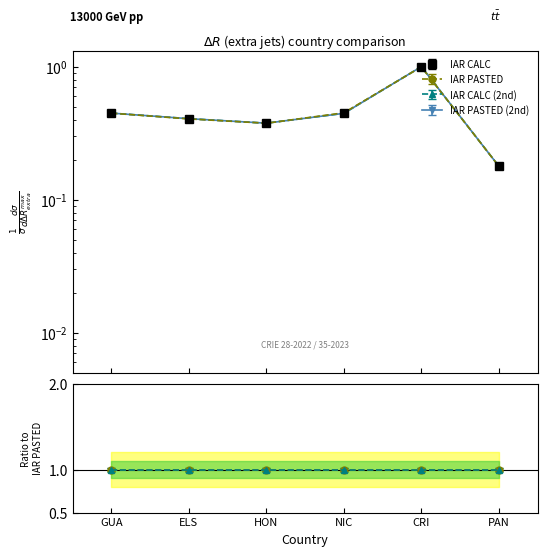

Between HON and PAN, which series saw the biggest shift?

IAR CALC